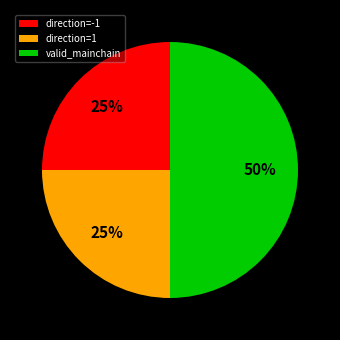

To the nearest percent, what is the difference between the valid_mainchain and direction=1 slice percentages?

25%